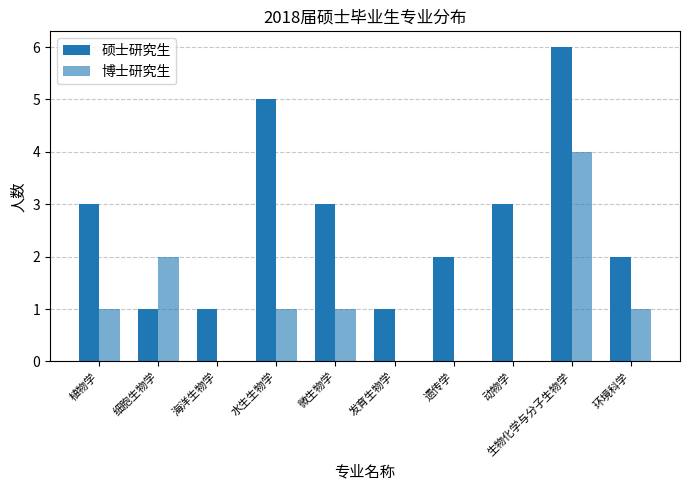

Between 遗传学 and 环境科学, which series saw the biggest shift?

博士研究生